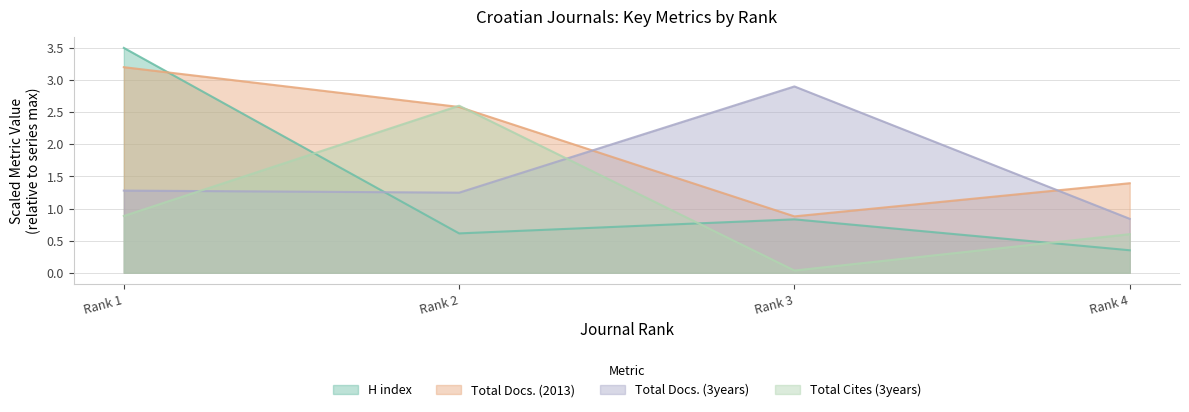

At Rank 3, list the series in order from smallest to largest.

Total Cites (3years), H index, Total Docs. (2013), Total Docs. (3years)